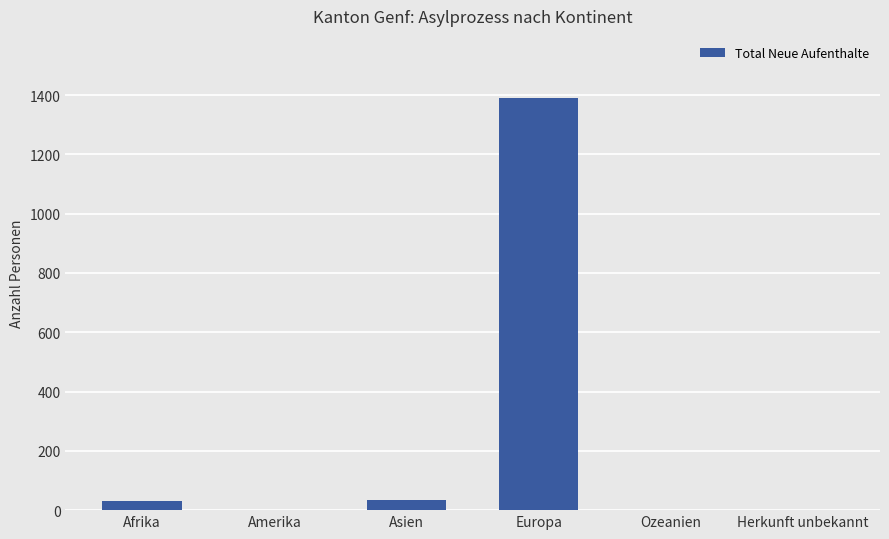

Are the bars horizontal?

No